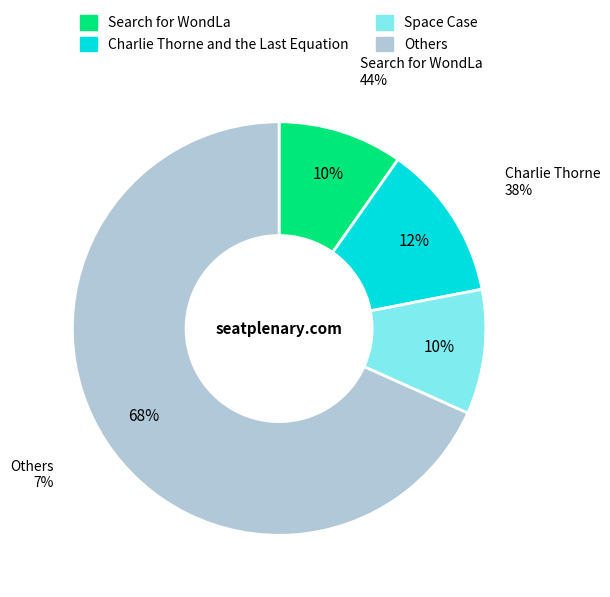

To the nearest percent, what is the combined percentage of Space Case and Search for WondLa?

20%